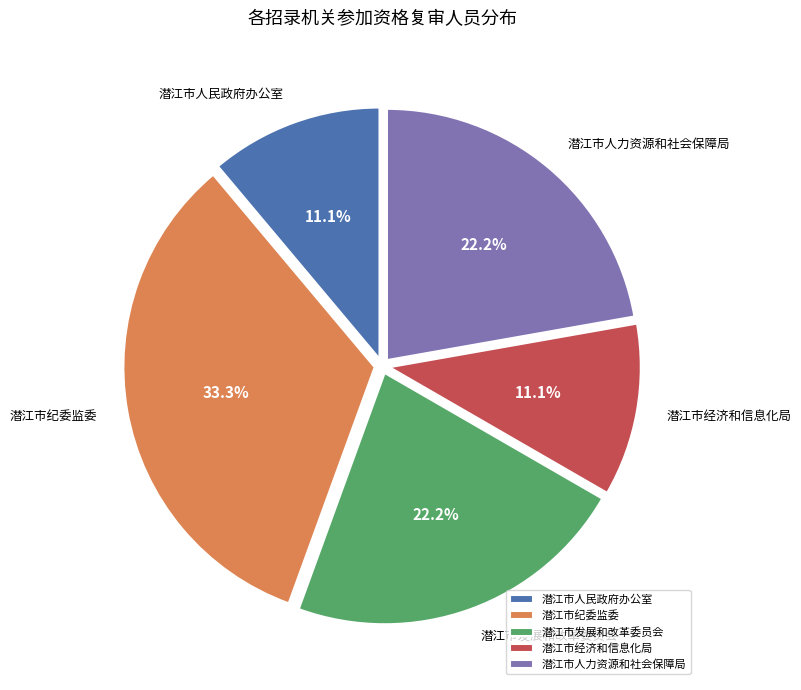

Does any single category account for the majority?

No